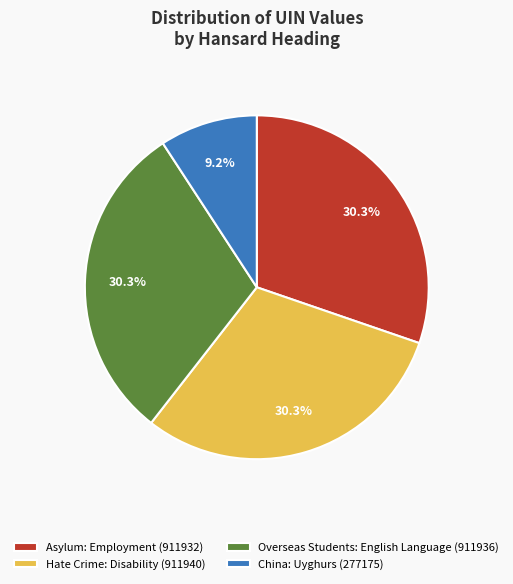

Which category has the smallest portion of the pie?

China: Uyghurs (277175)